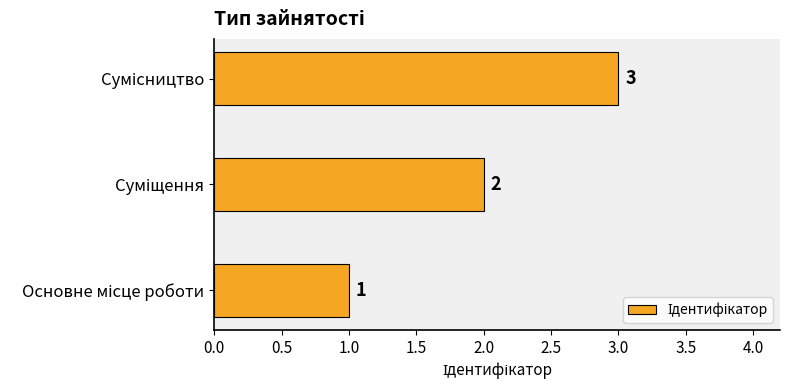

What is the greatest value displayed?

3